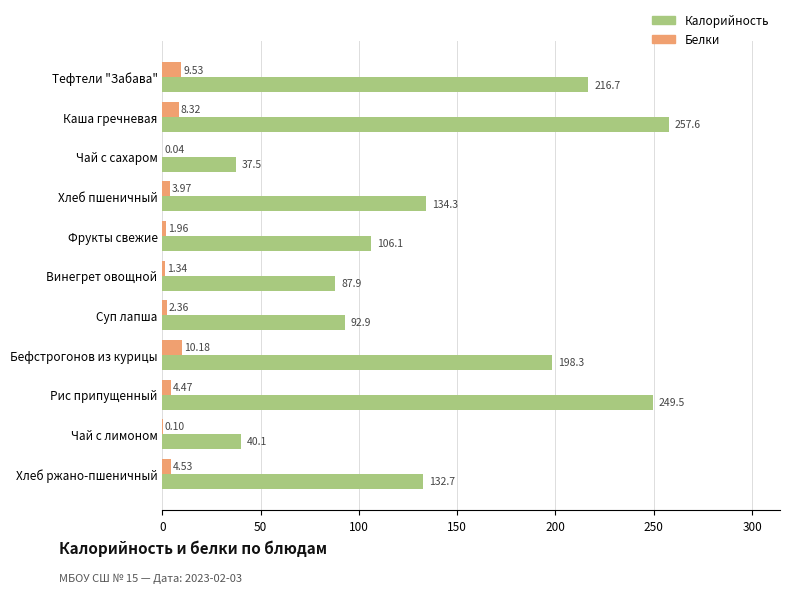

Which category has the highest value in the Белки series?

Бефстрогонов из курицы